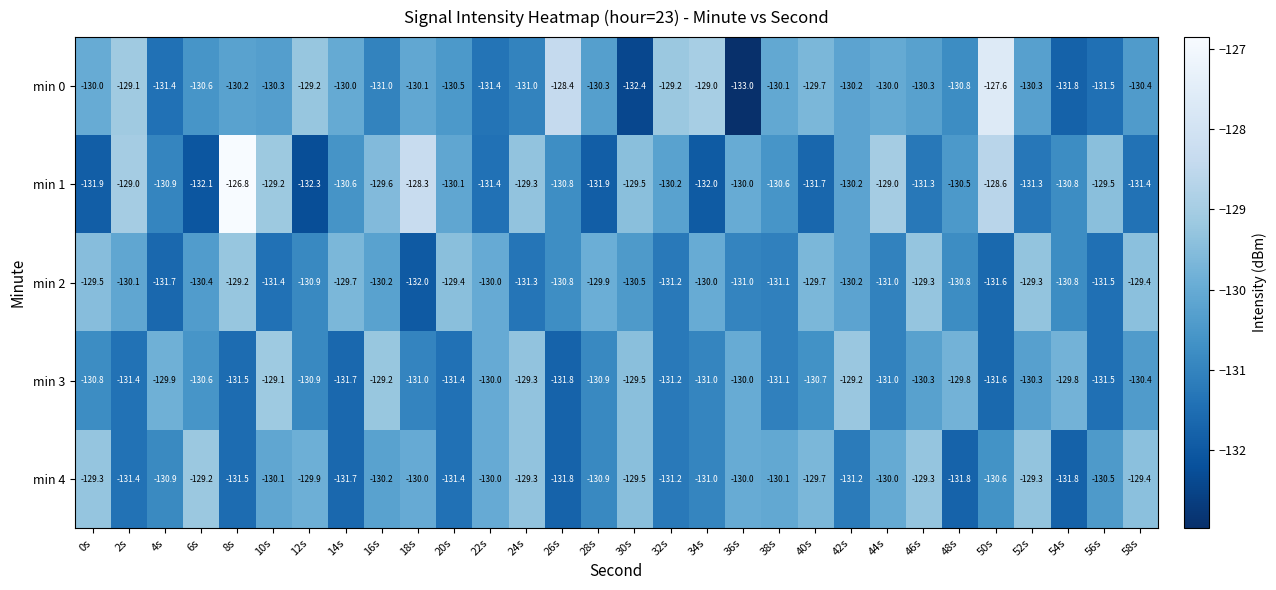

How many values in the min 4 series are below -130?

17